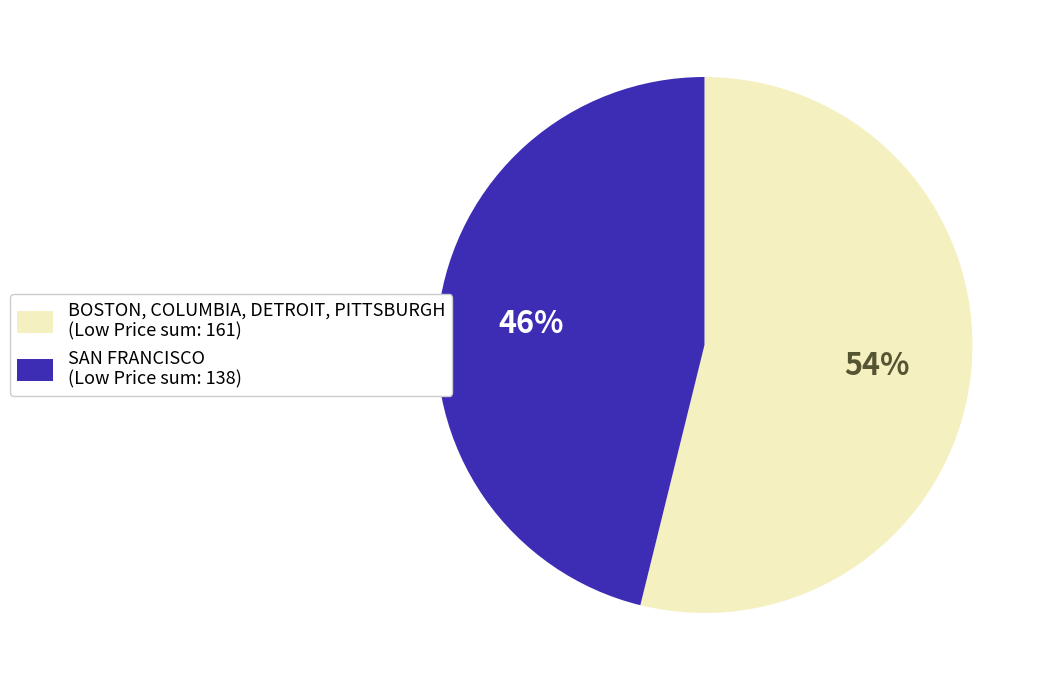

Between BOSTON, COLUMBIA, DETROIT, PITTSBURGH (Low Price sum: 161) and SAN FRANCISCO (Low Price sum: 138), which is larger?

BOSTON, COLUMBIA, DETROIT, PITTSBURGH (Low Price sum: 161)